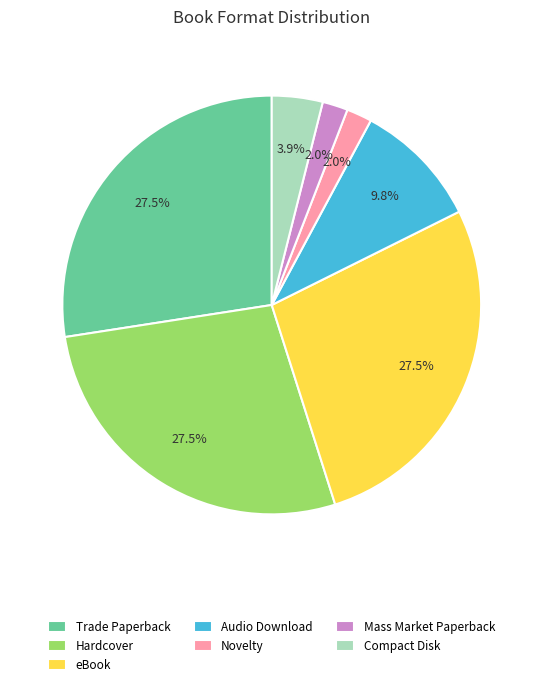

To the nearest percent, what portion does Novelty represent?

2%